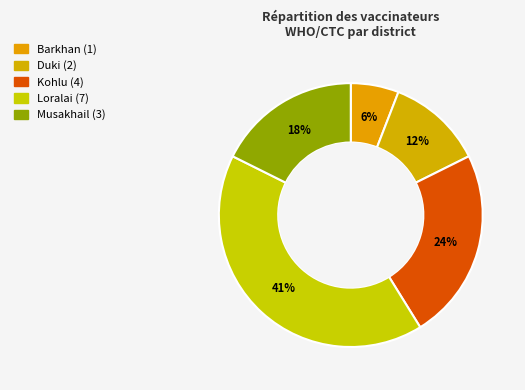

How many segments does this pie chart have?

5